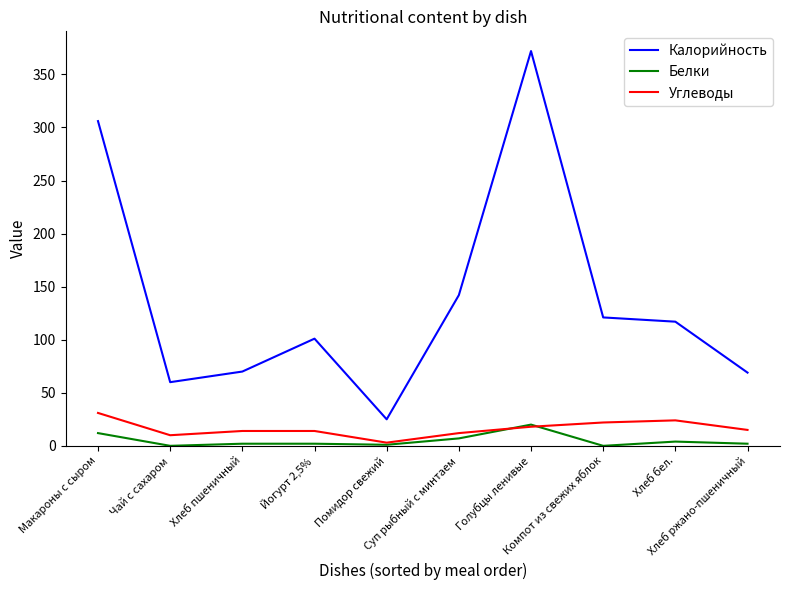

What is the maximum value for Белки?

20